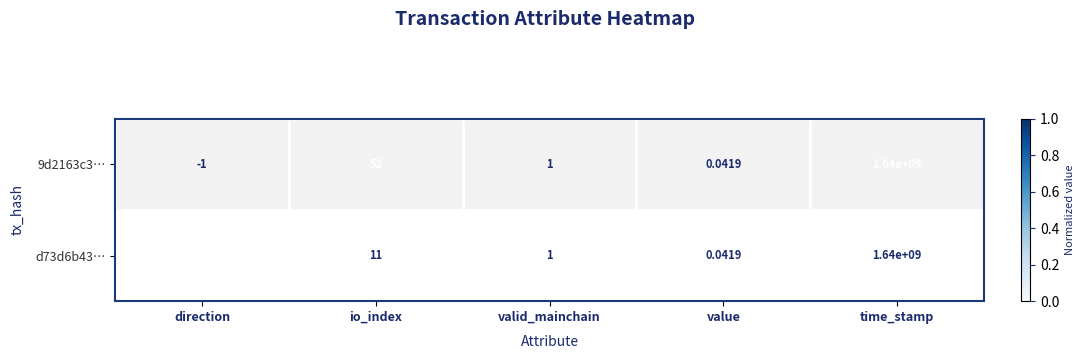

Rank the series by their average value, from lowest to highest.

d73d6b43…, 9d2163c3…